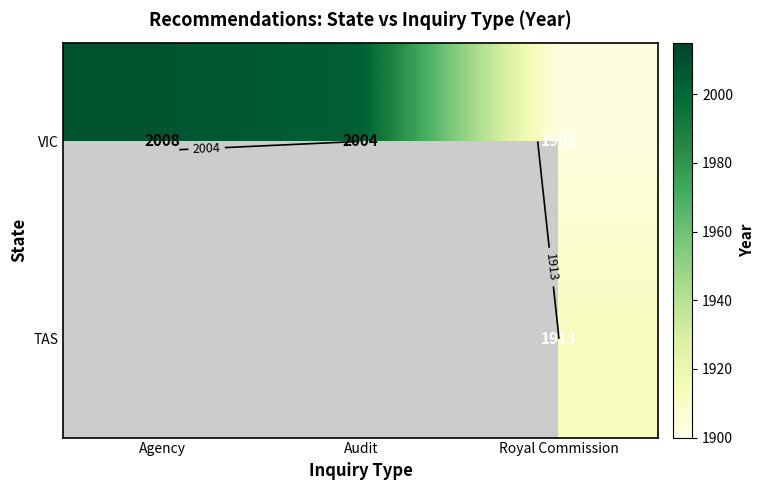

Which series has the largest total across all categories?

VIC